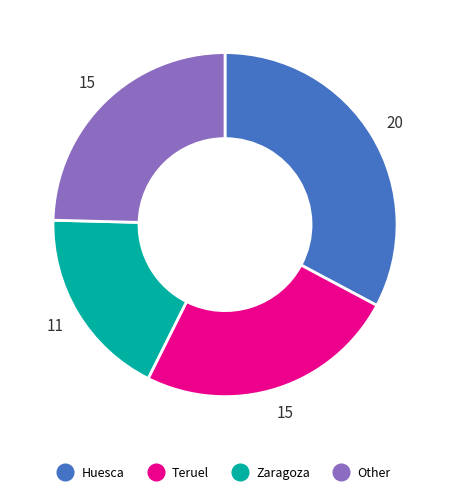

Do Teruel and Other together represent more than half of the pie?

No